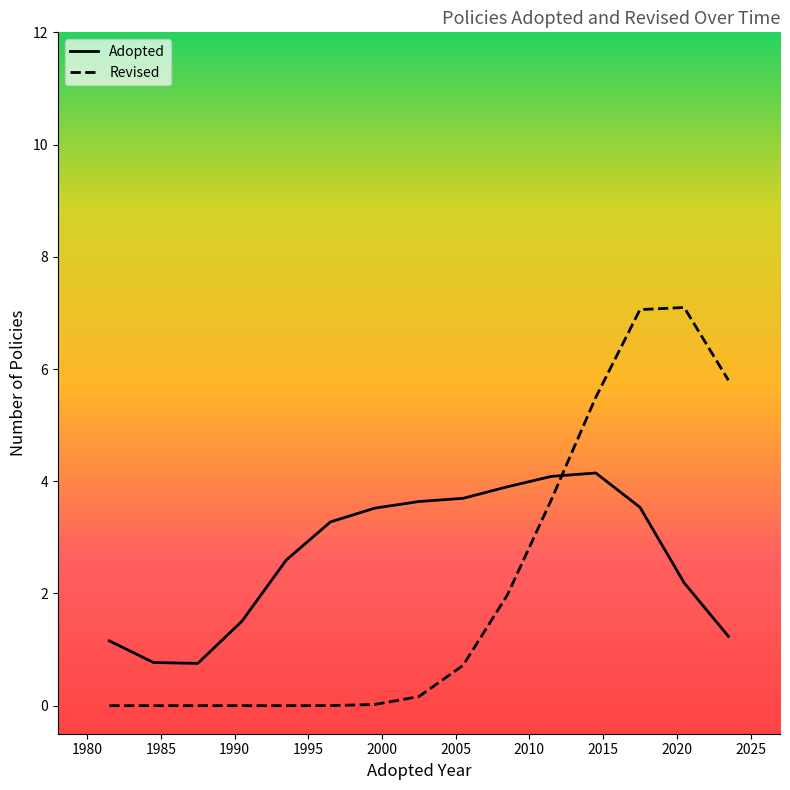

How many categories are shown in the chart?

15